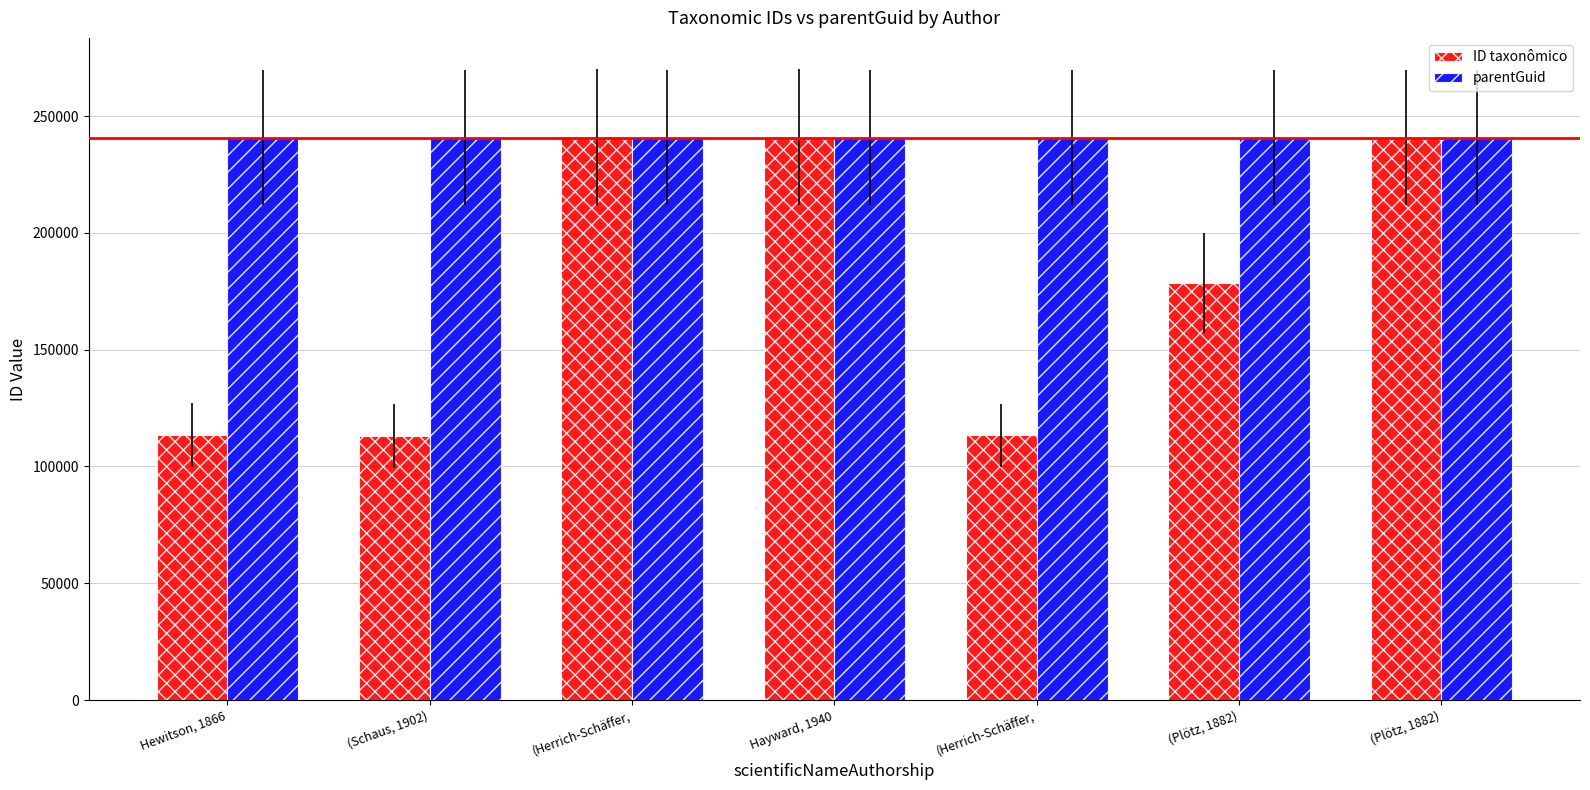

Rank the series at (Herrich-Schäffer, from lowest to highest value.

parentGuid, ID taxonômico